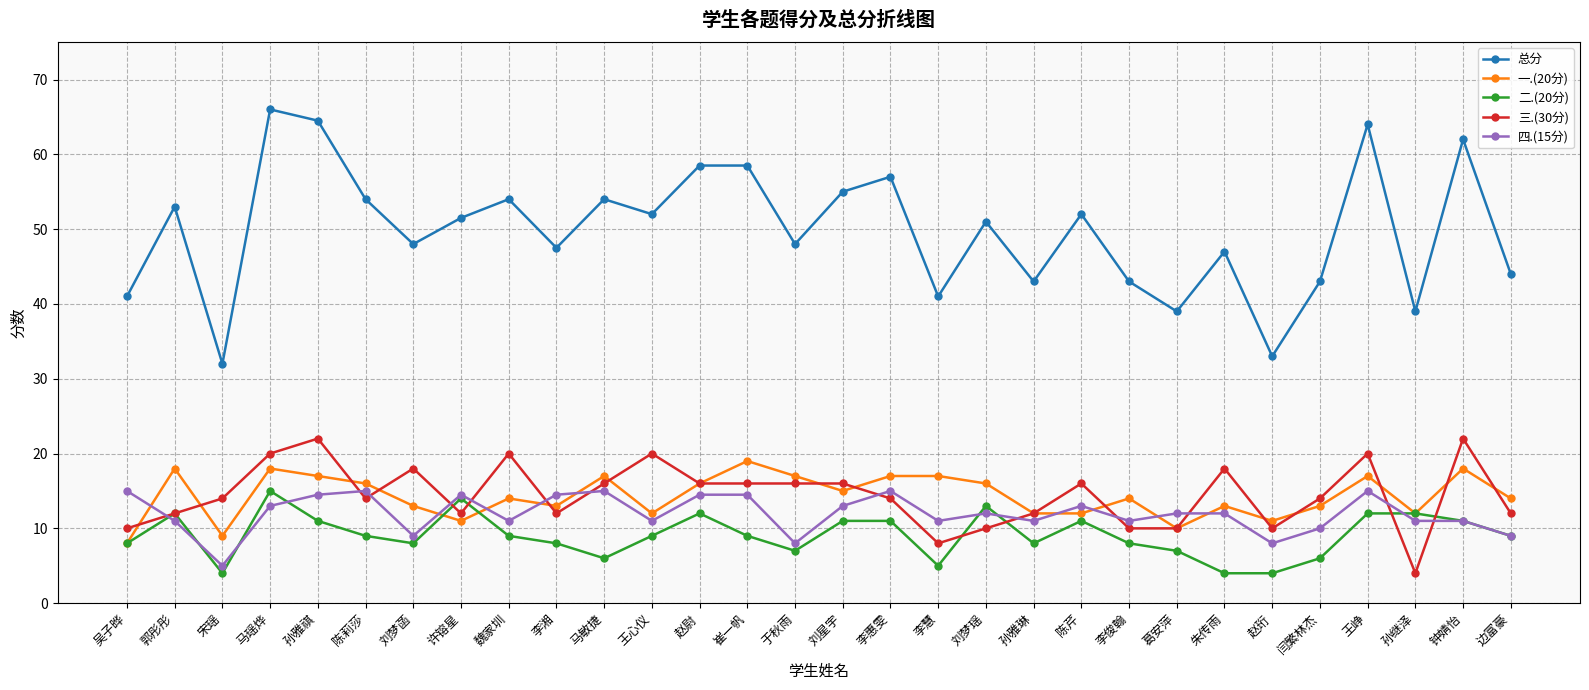

What is the maximum value shown in the chart?

66.0